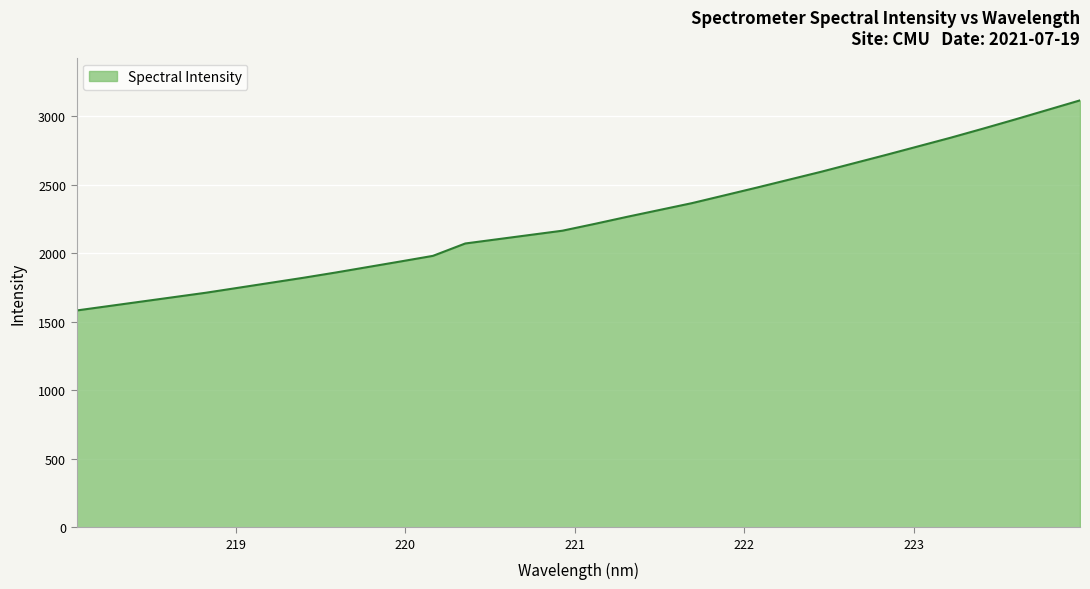

What is the maximum value shown in the chart?

3114.7